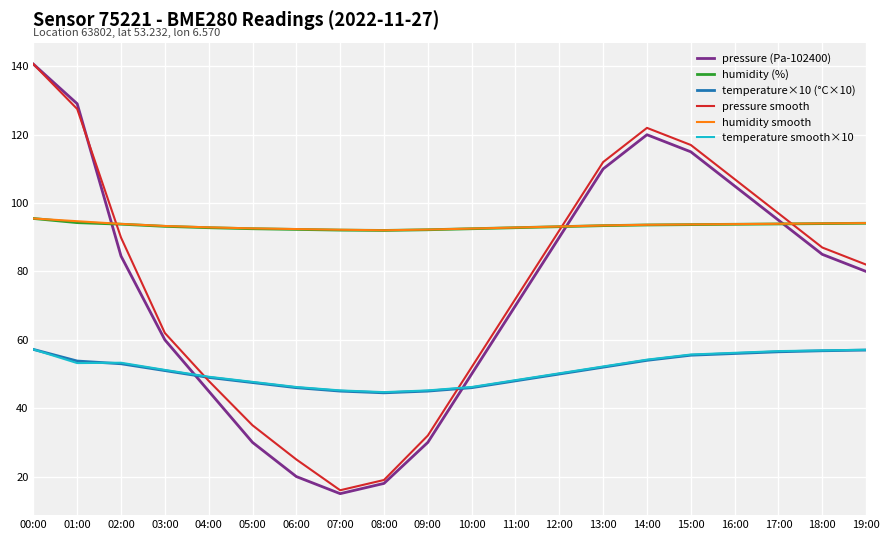

How many intersections are there between pressure smooth and humidity smooth?

3